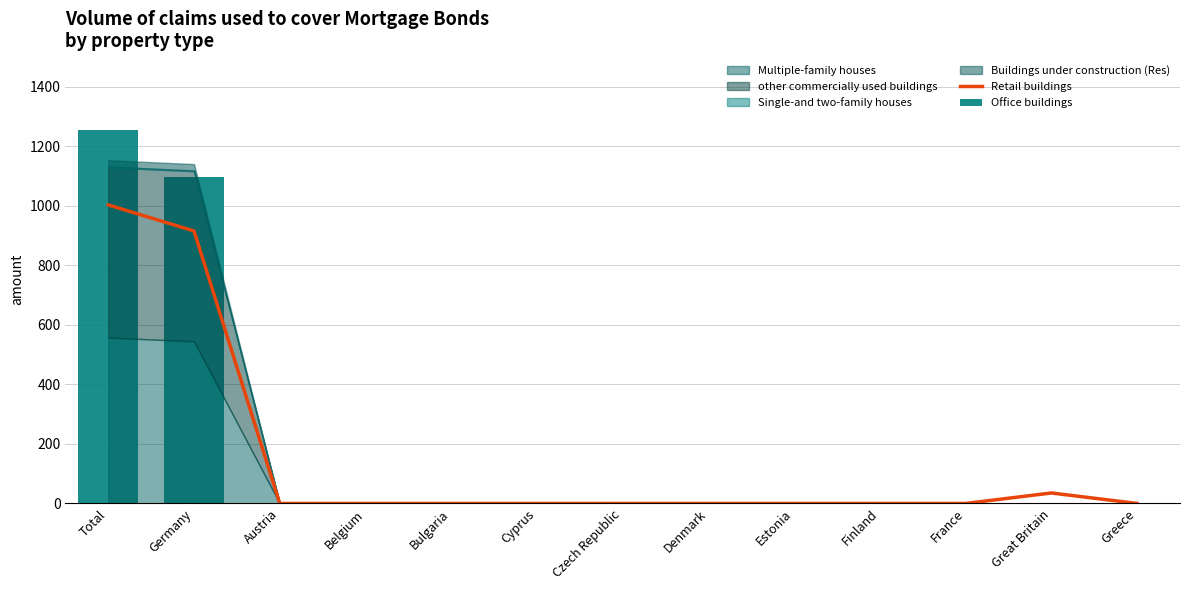

At which label is Retail buildings closest to 501?

Germany